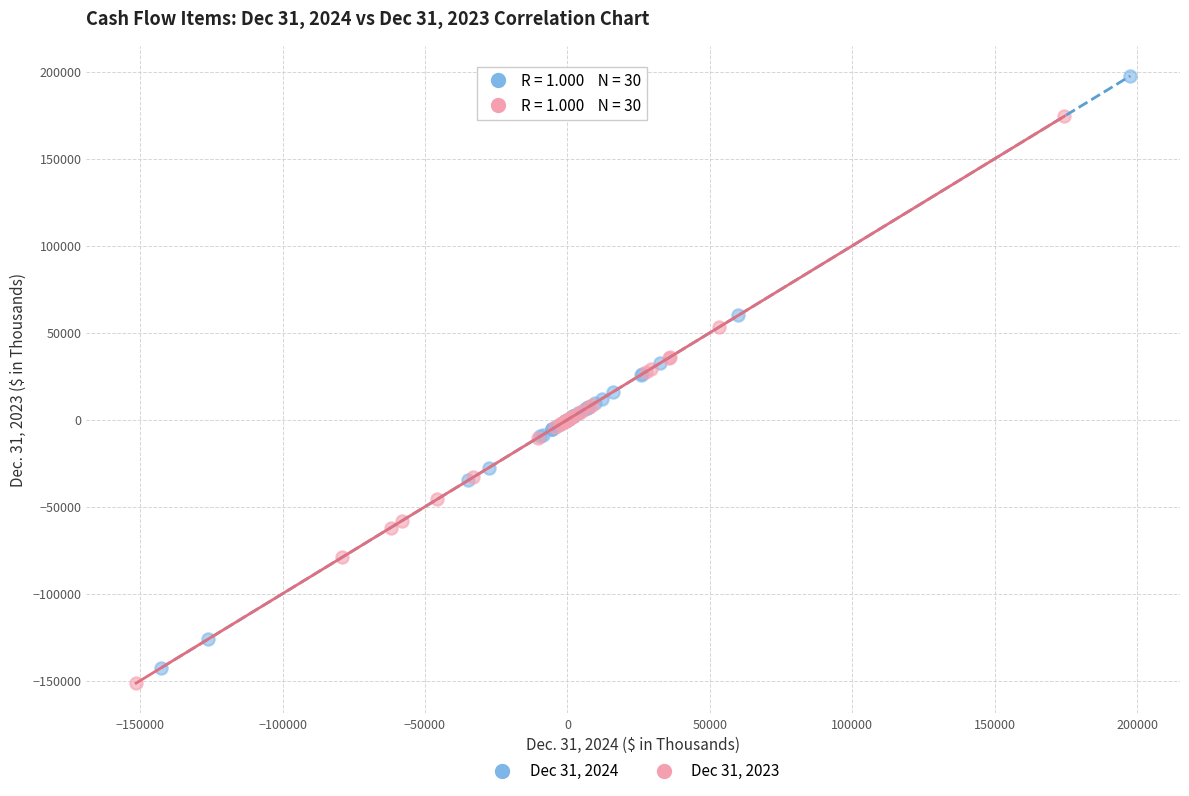

Which series has the largest Y range (max minus min)?

Dec 31, 2024